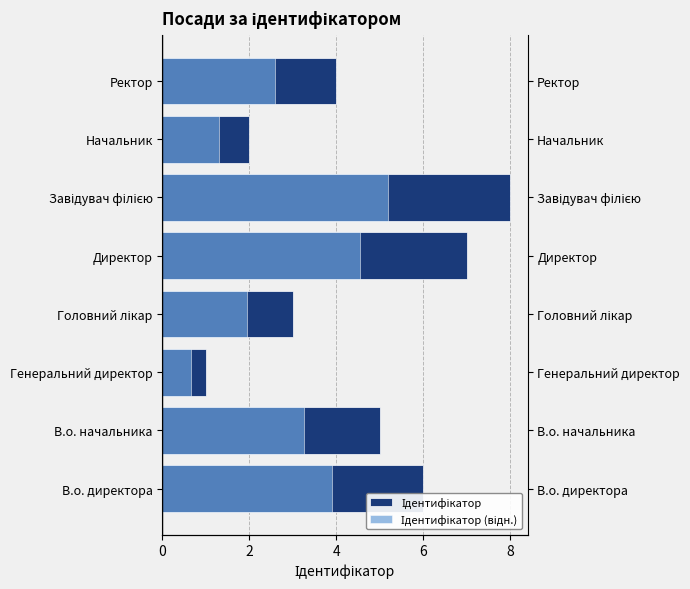

At Завідувач філією, list the series in order from largest to smallest.

Ідентифікатор, Ідентифікатор (відн.)